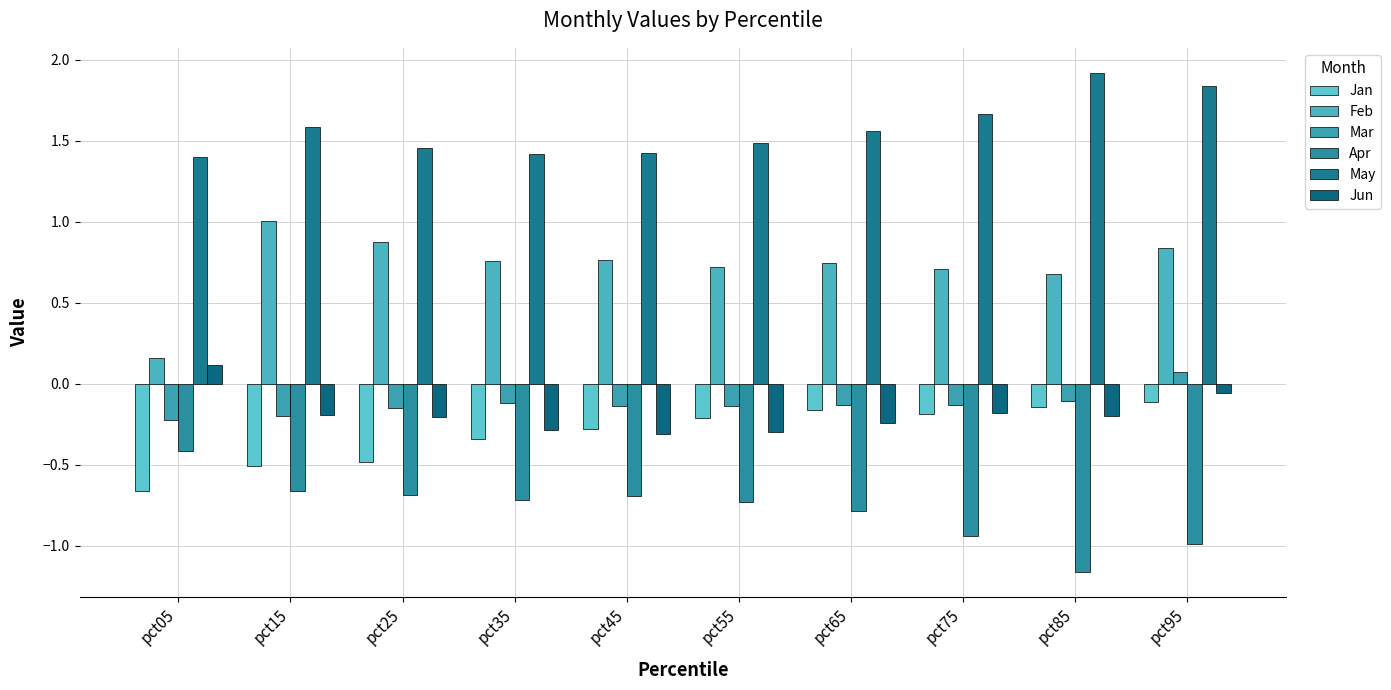

At which label does Jun reach its peak?

pct05